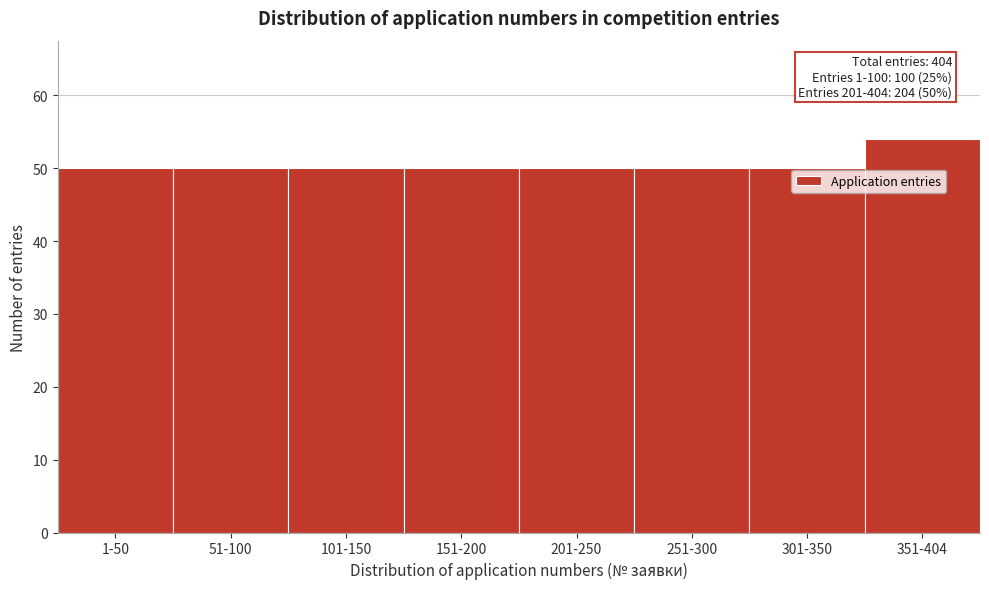

Reading left to right, transcribe all the data shown in this chart.

50	50	50	50	50	50	50	54